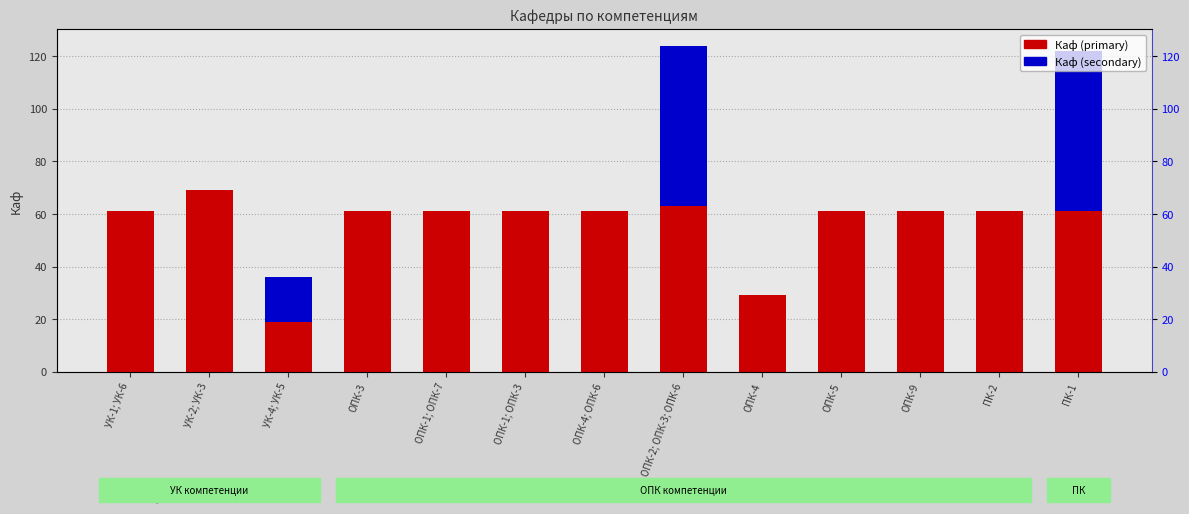

At which label is Каф (primary) closest to 44?

ОПК-4